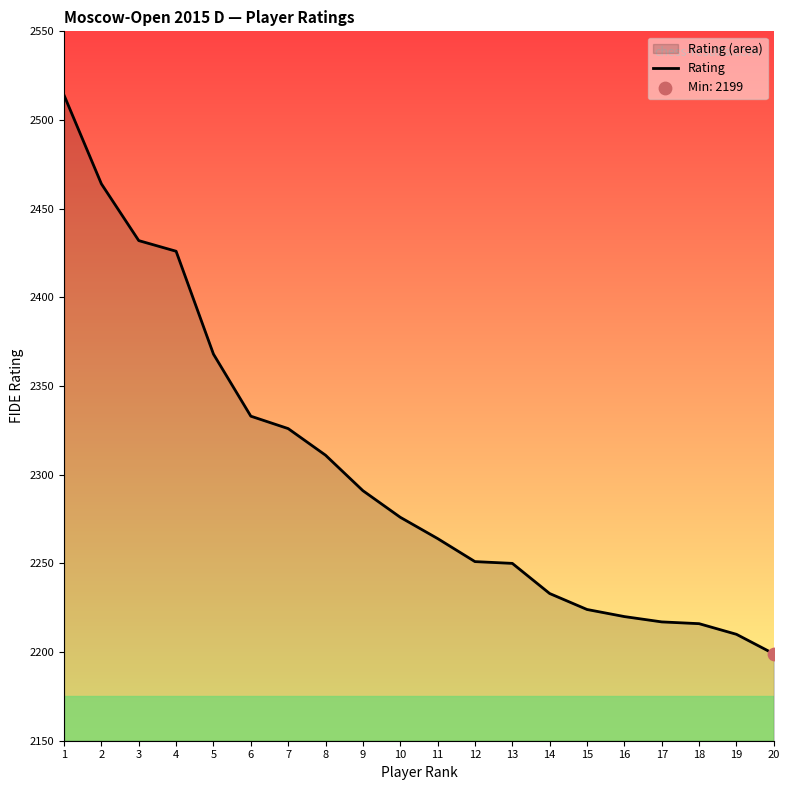

What is the change in value from 6 to 20?

-134